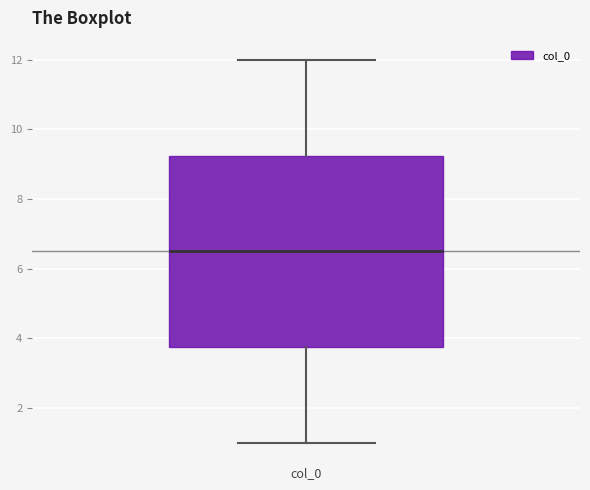

Read this box plot against the y-axis: the position of the median line, the range covered by the box, and the ends of both whiskers. The values are not printed on the chart, so give them approximately, as read against the axis.

median 6.6, box 3.8 to 9.2, whiskers 1.0 to 12.0